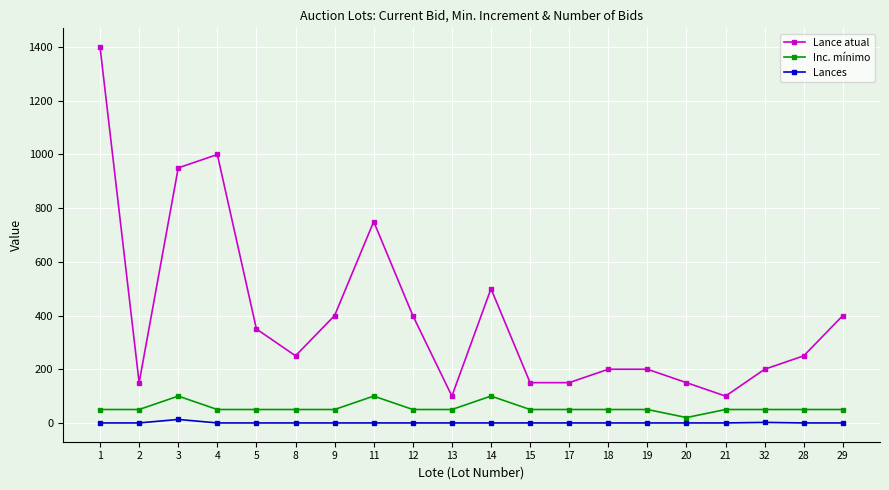

What is the difference between the maximum and minimum values in the Lance atual series?

1300